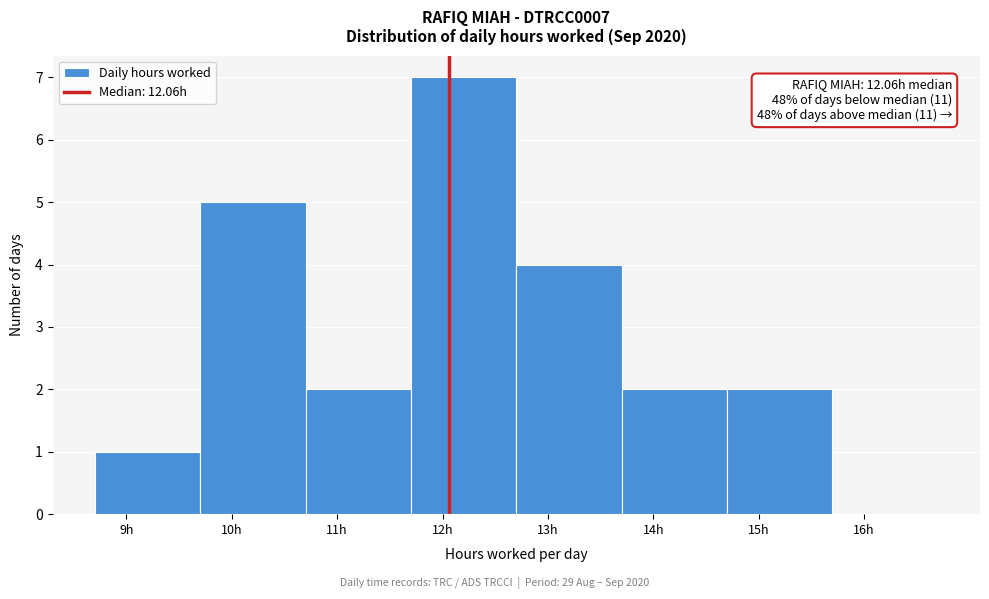

Over which range of the x-axis is the bar tallest?

11.7 to 12.7